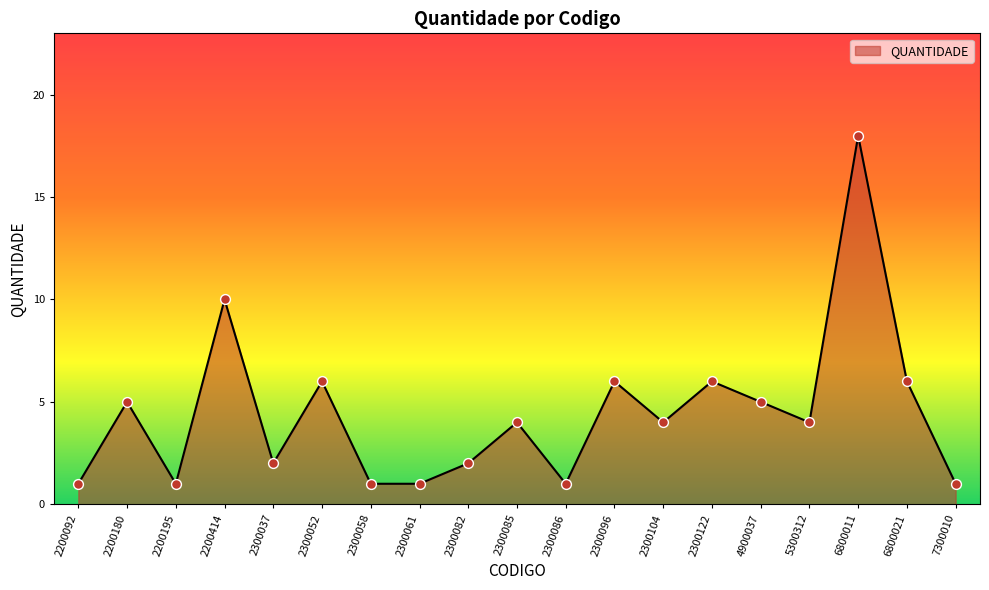

What is the change in value from 2300061 to 6800021?

+5